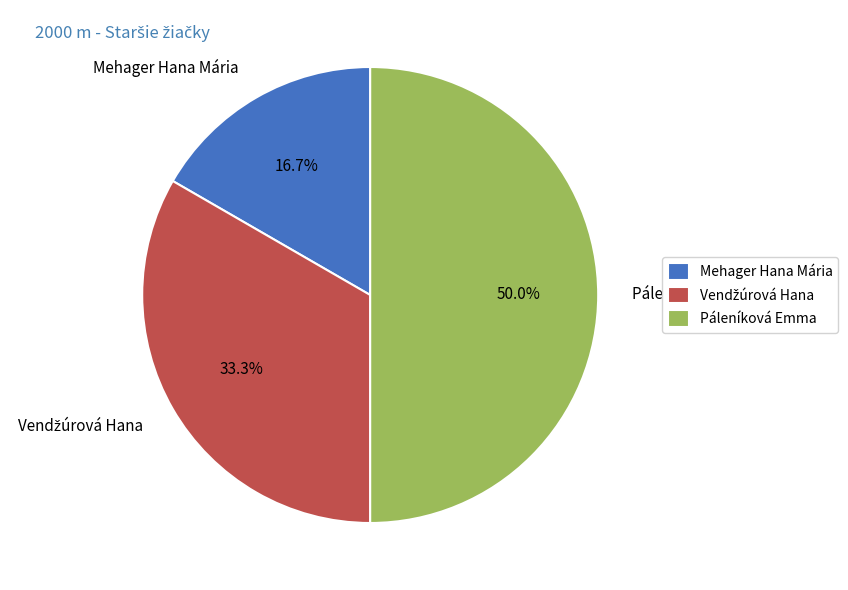

Between Páleníková Emma and Mehager Hana Mária, which is larger?

Páleníková Emma